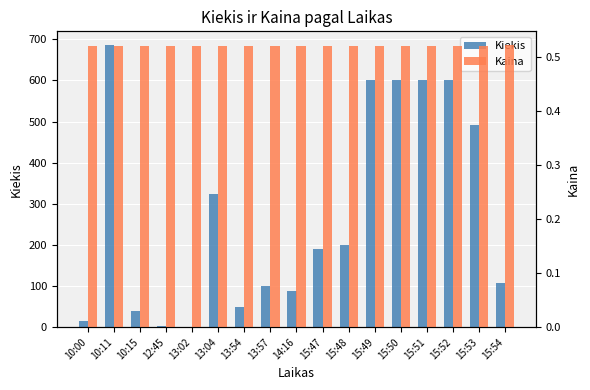

Reading left to right, list all the values displayed in this chart.

Kiekis: 15.0	685.0	39.0	2.0	1.0	323.0	50.0	100.0	89.0	190.0	200.0	600.0	600.0	600.0	600.0	492.0	108.0
Kaina: 0.5	0.5	0.5	0.5	0.5	0.5	0.5	0.5	0.5	0.5	0.5	0.5	0.5	0.5	0.5	0.5	0.5